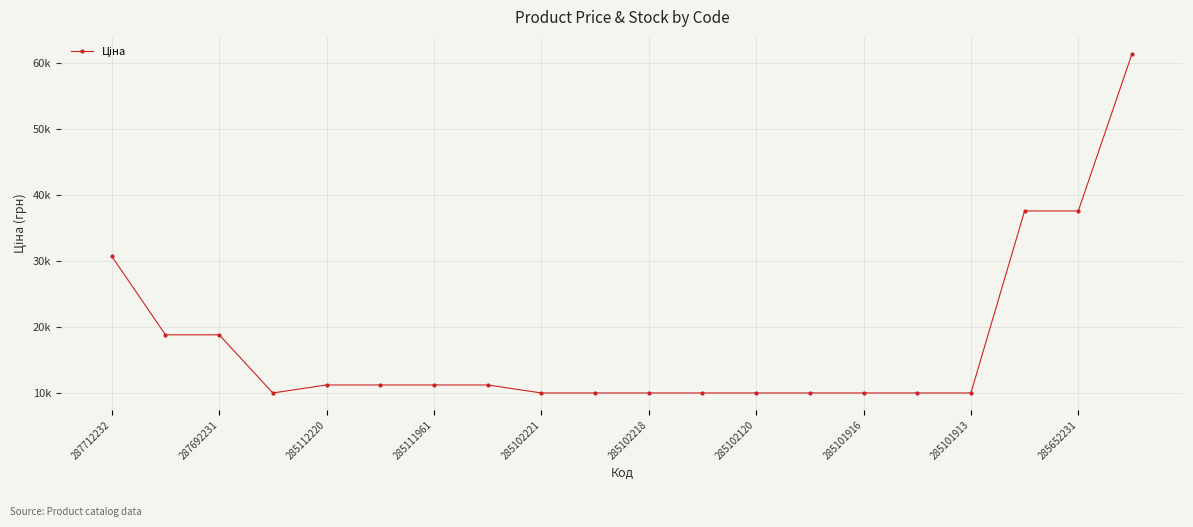

Does the chart have visible grid lines?

Yes